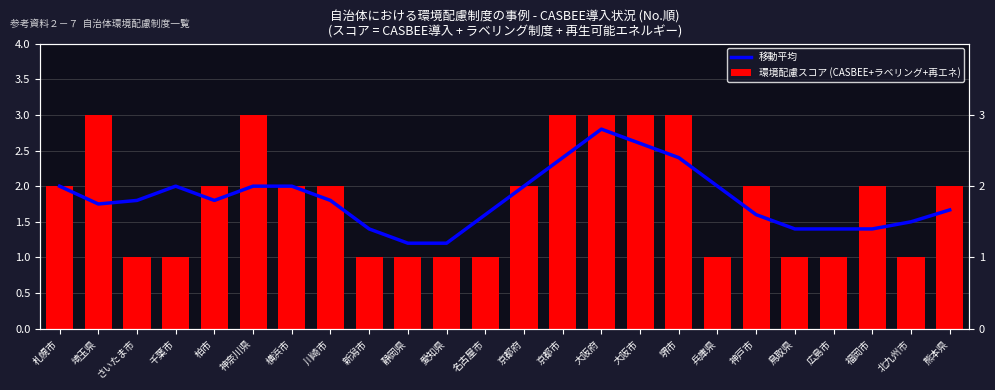

How many categories are shown in the chart?

24